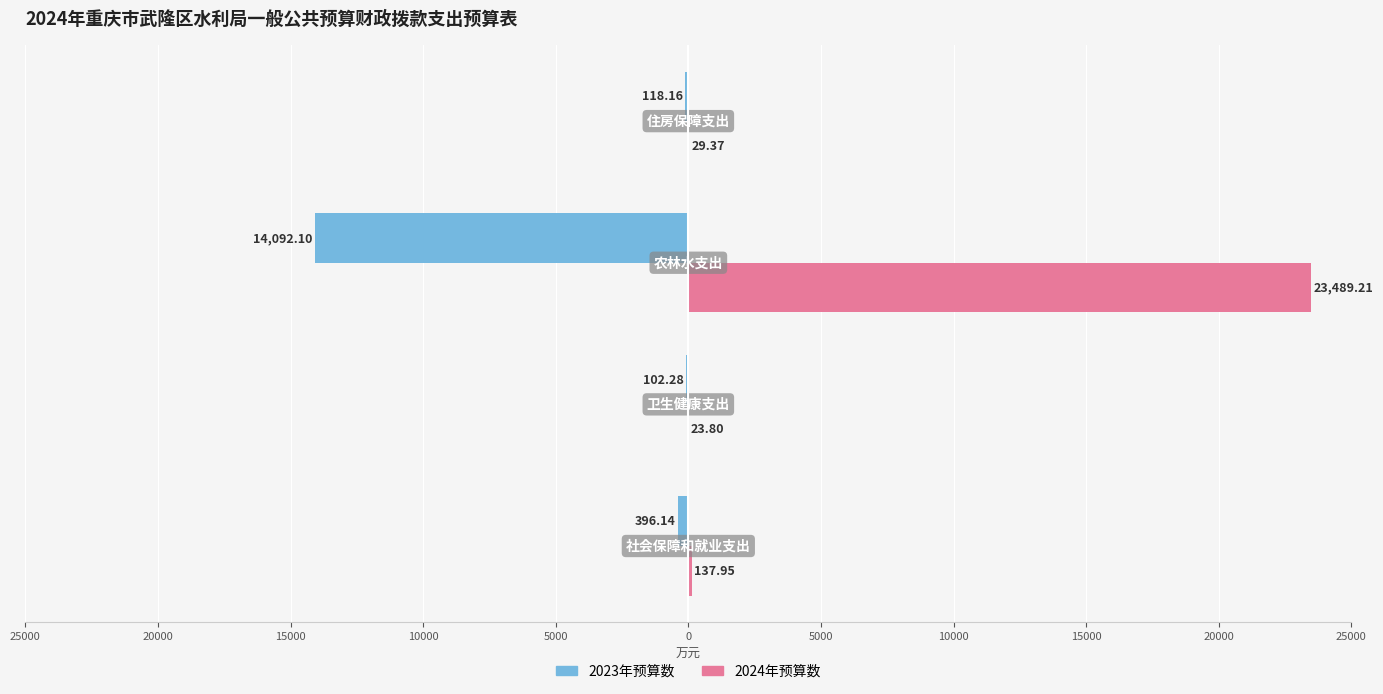

Which series has the widest spread of values?

2024年预算数